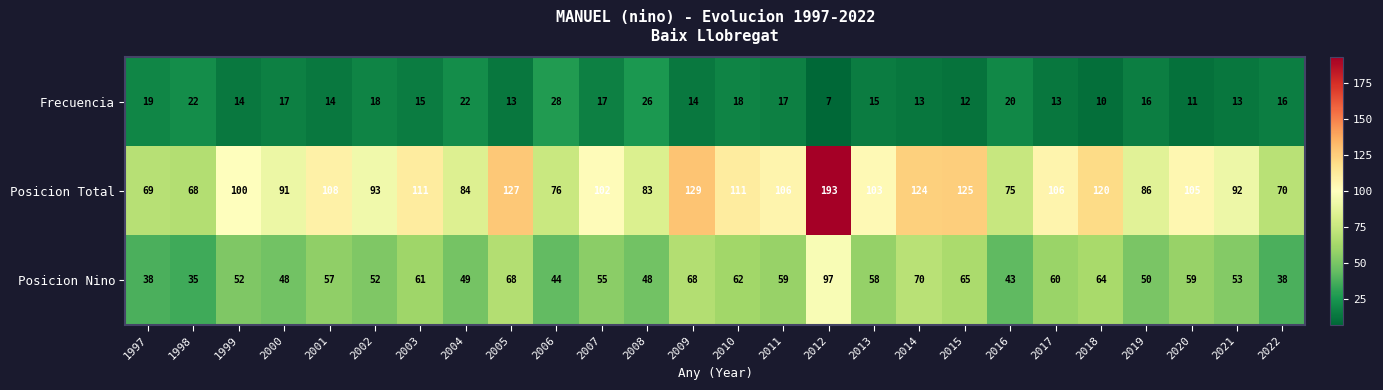

Which series has the largest total across all categories?

Posicion Total